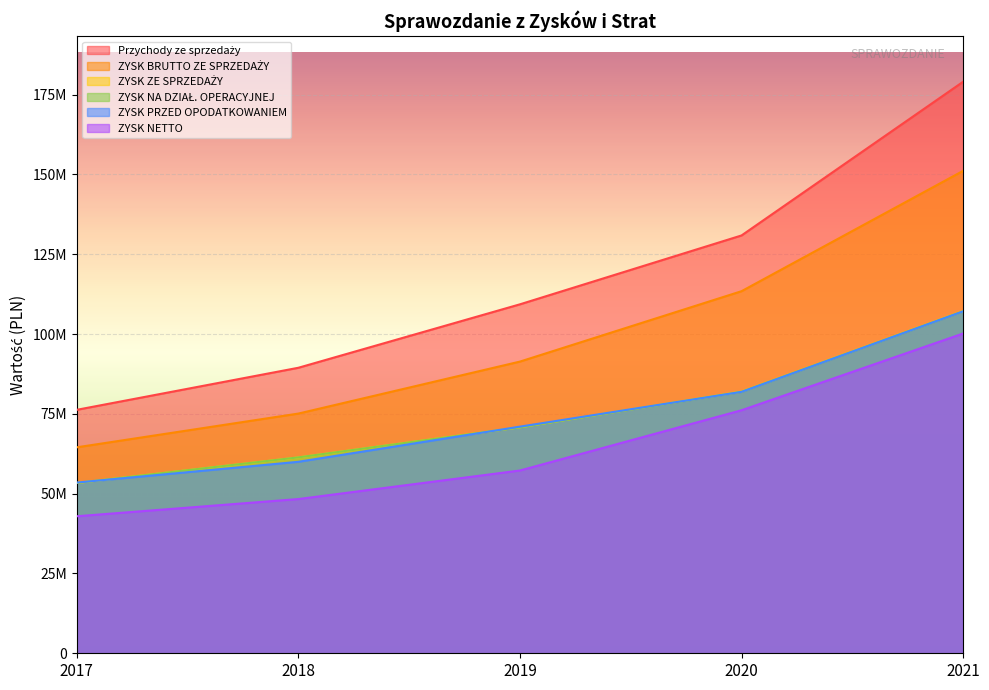

How many ZYSK NA DZIAŁ. OPERACYJNEJ values are between 61361718 and 81922875?

3